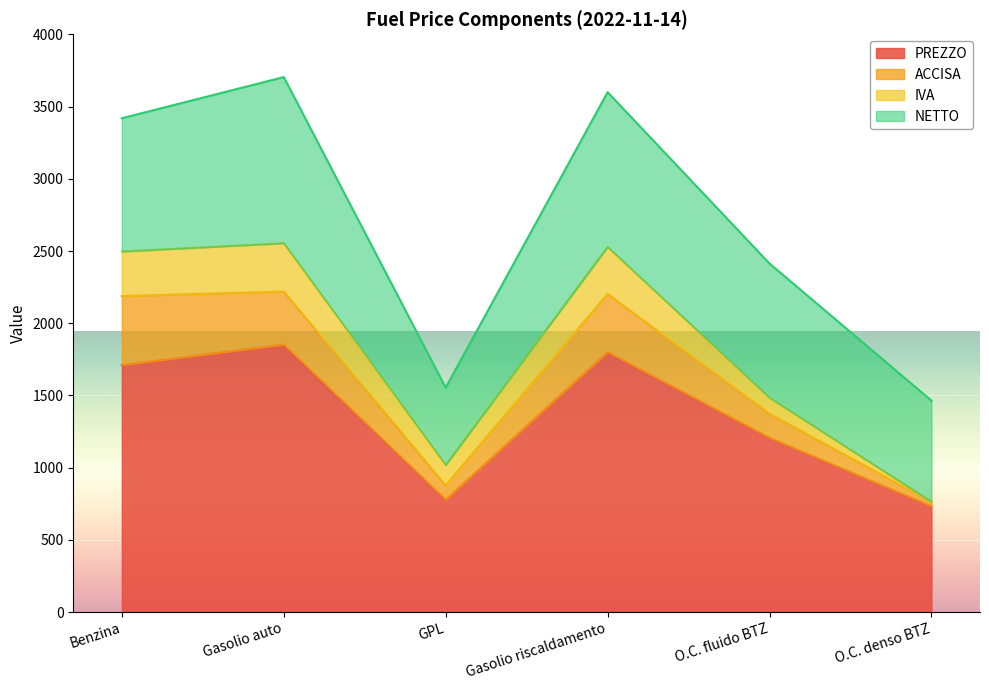

What is the minimum value for NETTO?

536.4